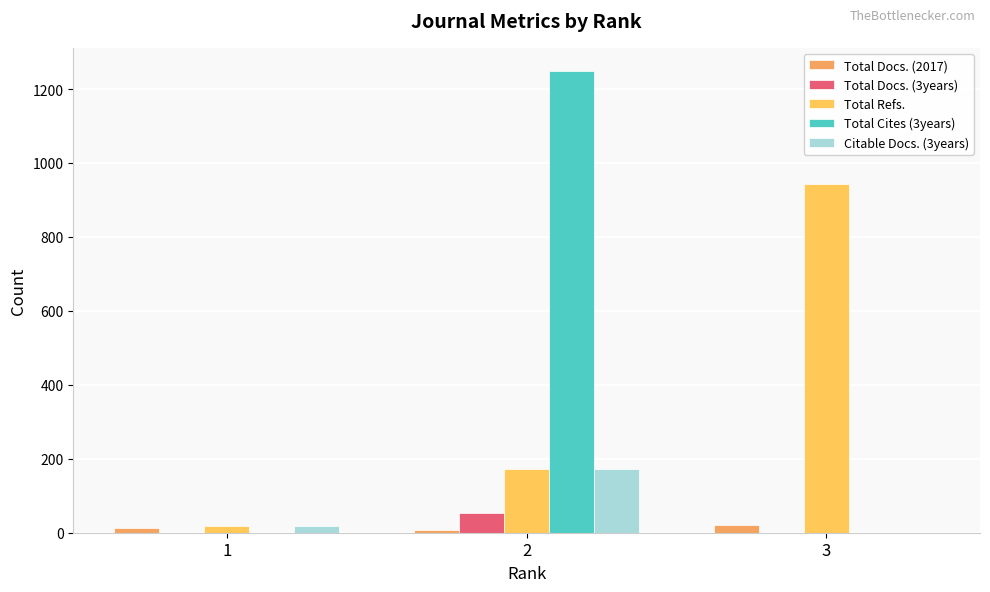

Reading left to right, transcribe all the data shown in this chart.

Total Docs. (2017): 14	8	20
Total Docs. (3years): 0	53	0
Total Refs.: 17	173	944
Total Cites (3years): 0	1249	0
Citable Docs. (3years): 17	173	0